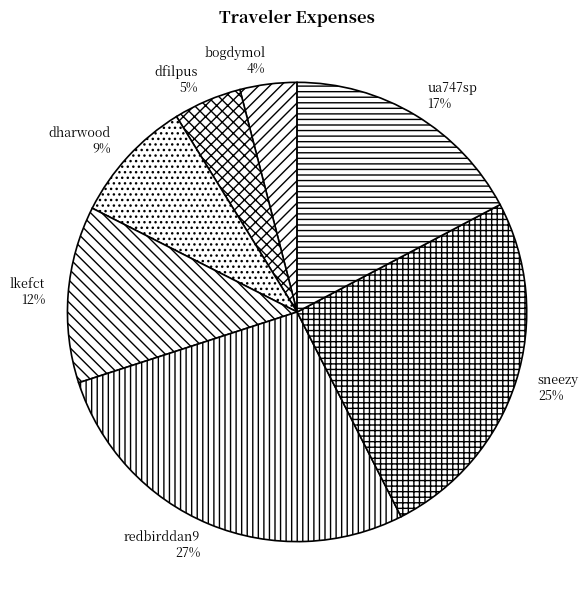

Which has a higher value, bogdymol or ua747sp?

ua747sp